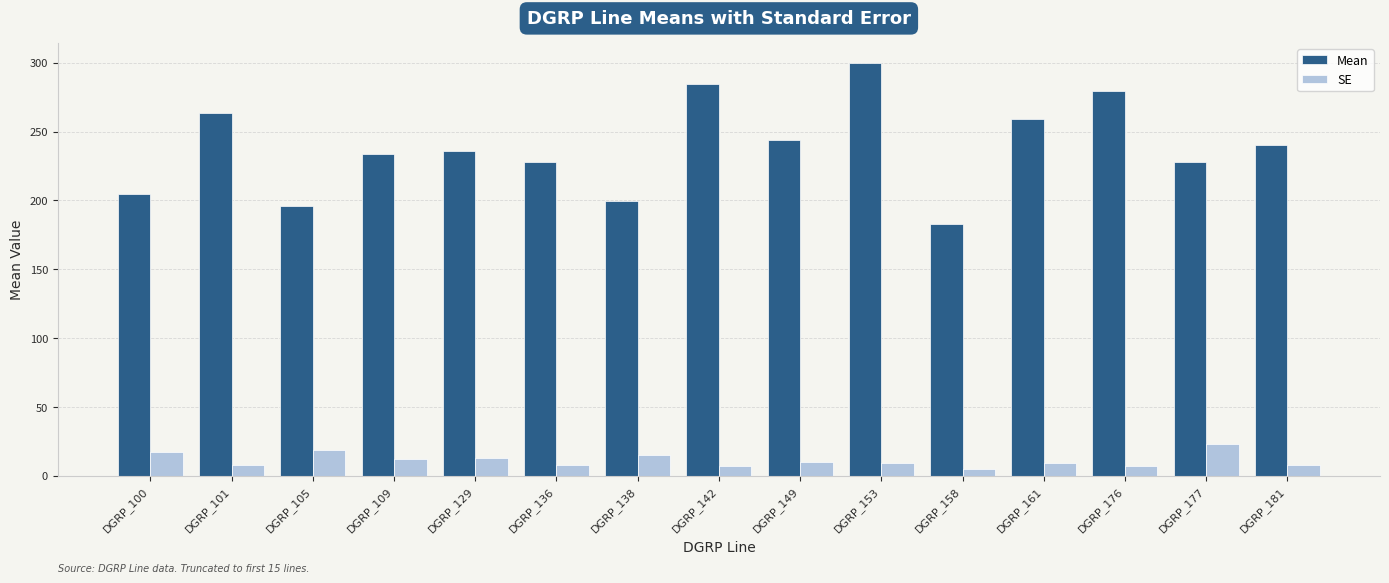

Are the bars grouped side by side (vs. stacked)?

Yes